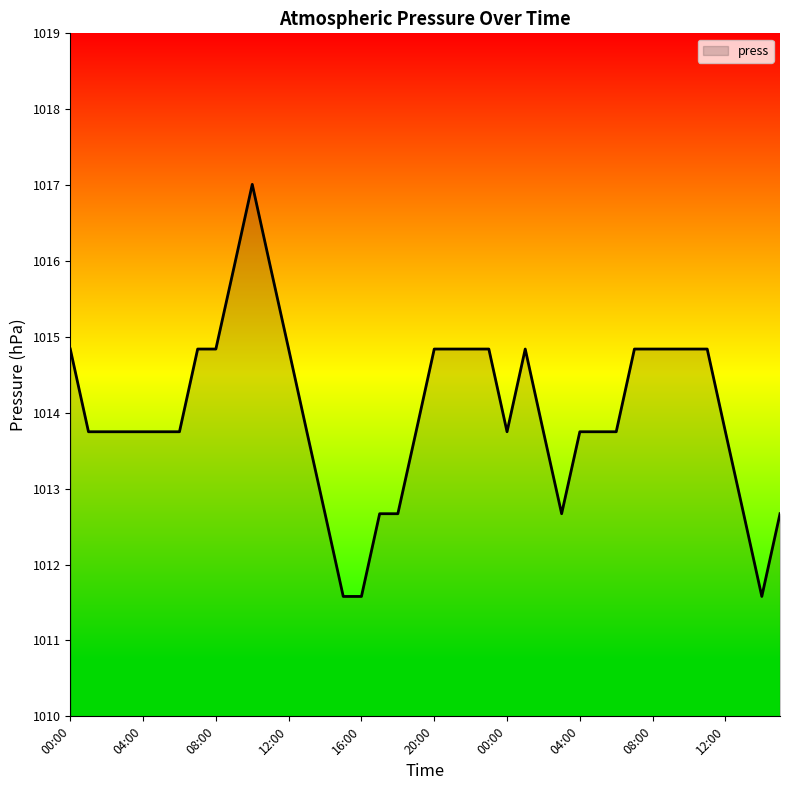

What is the maximum value shown in the chart?

1017.0